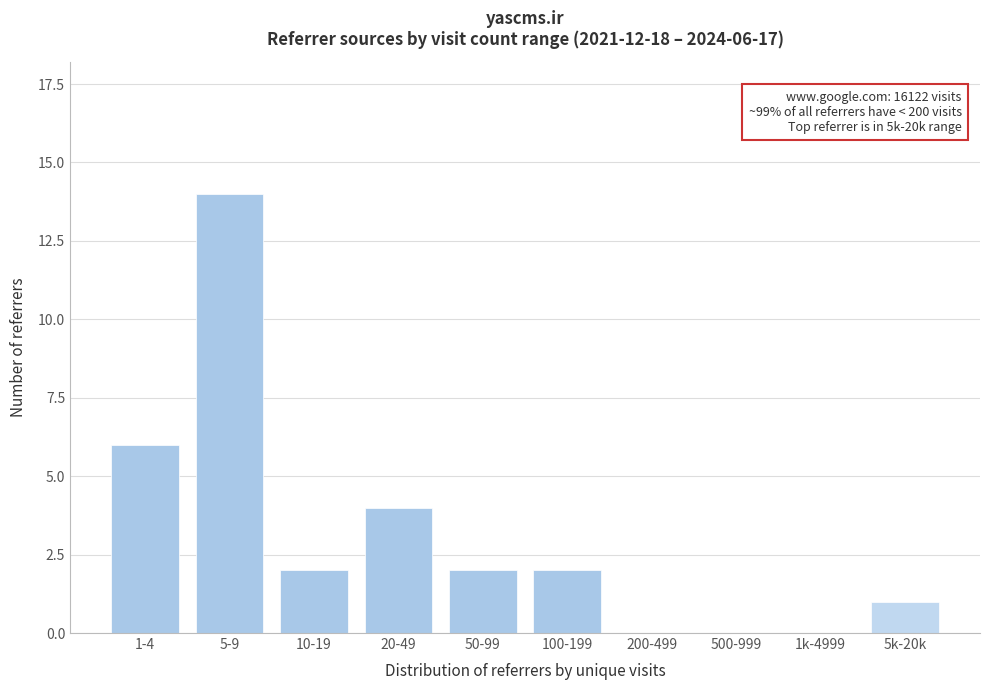

Reading left to right, extract all data points from this chart.

1-4=6	5-9=14	10-19=2	20-49=4	50-99=2	100-199=2	200-499=0	500-999=0	1k-4999=0	5k-20k=1